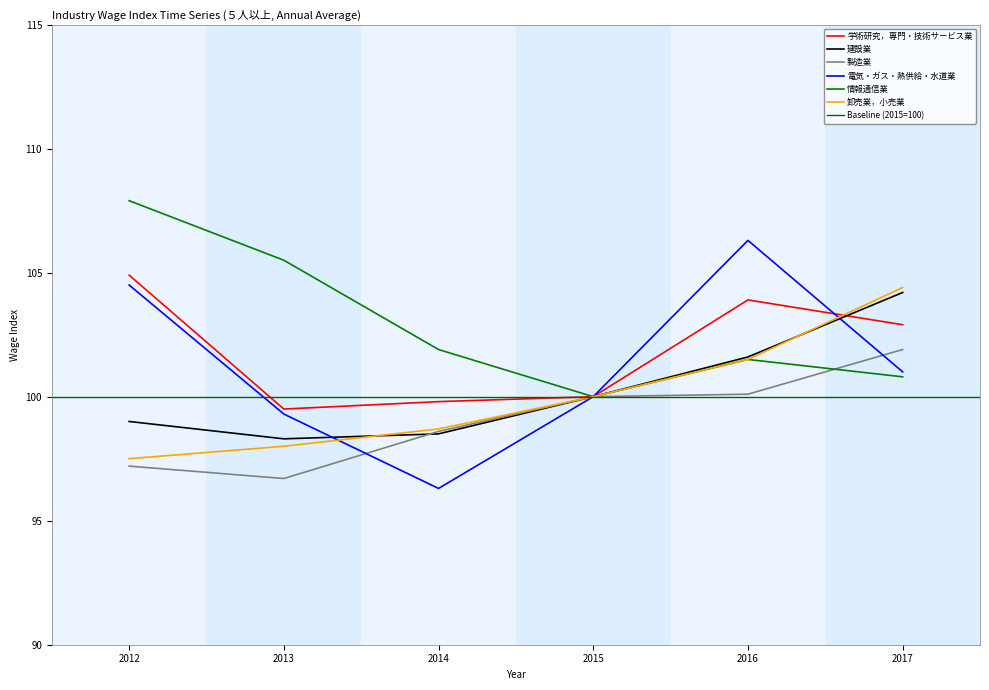

True or false: 情報通信業 and 卸売業，小売業 cross at least once.

False